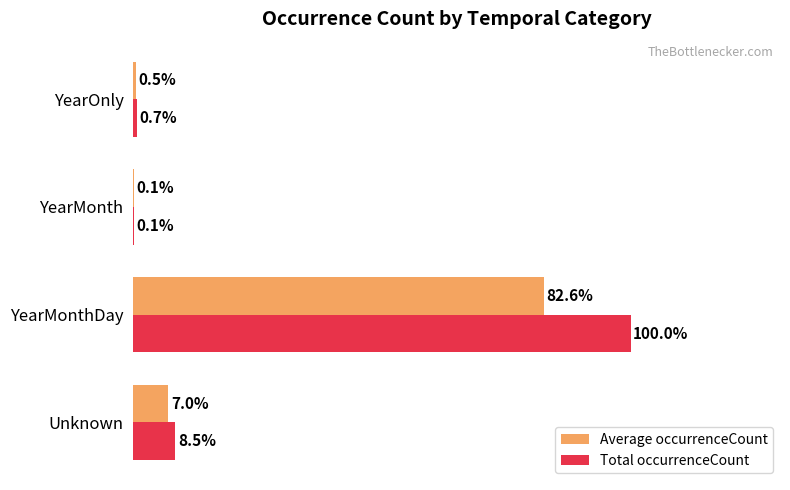

At which label is Total occurrenceCount closest to 50?

Unknown